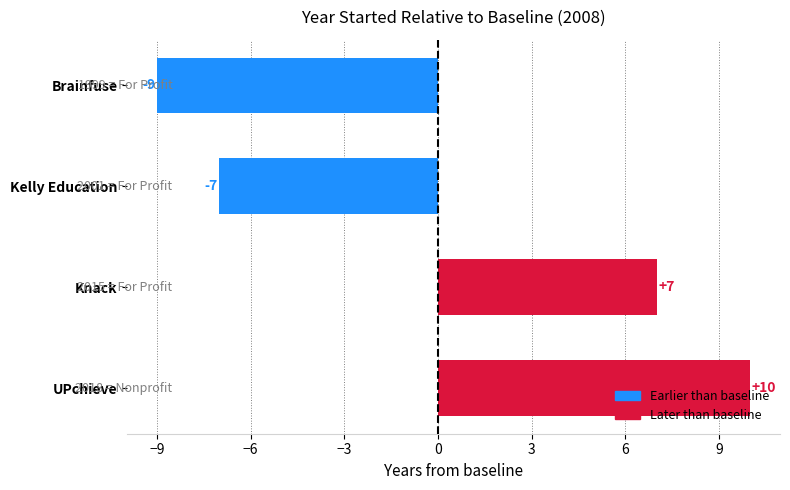

What is the label of the 2nd bar from the bottom?

Knack